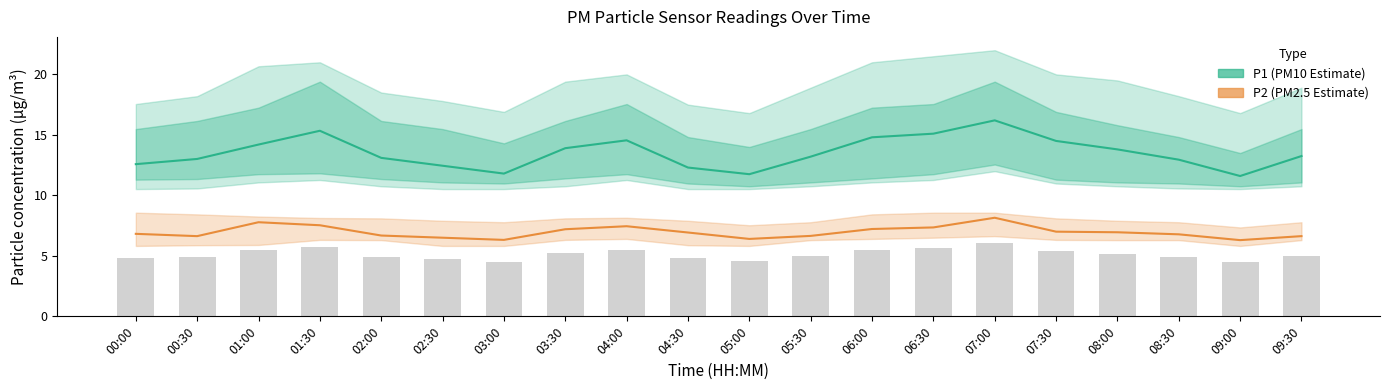

What is the sum of all P2 (PM2.5 Estimate) values?

139.3